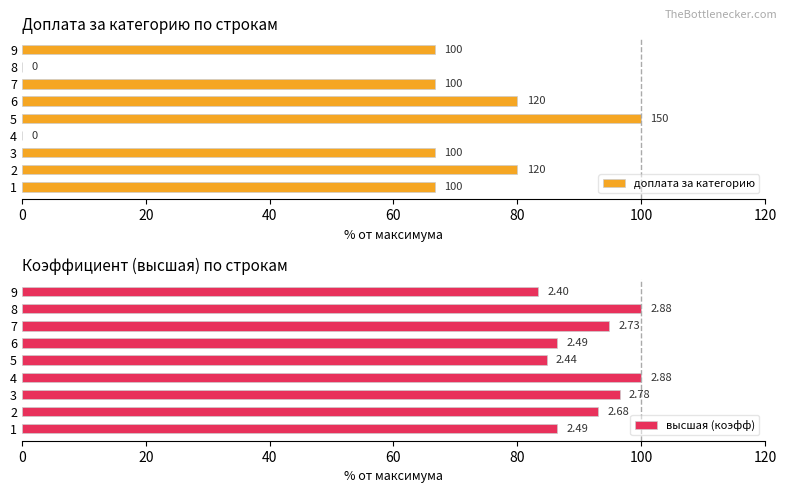

True or false: доплата за категорию has a value of 0.0 at 4.

True